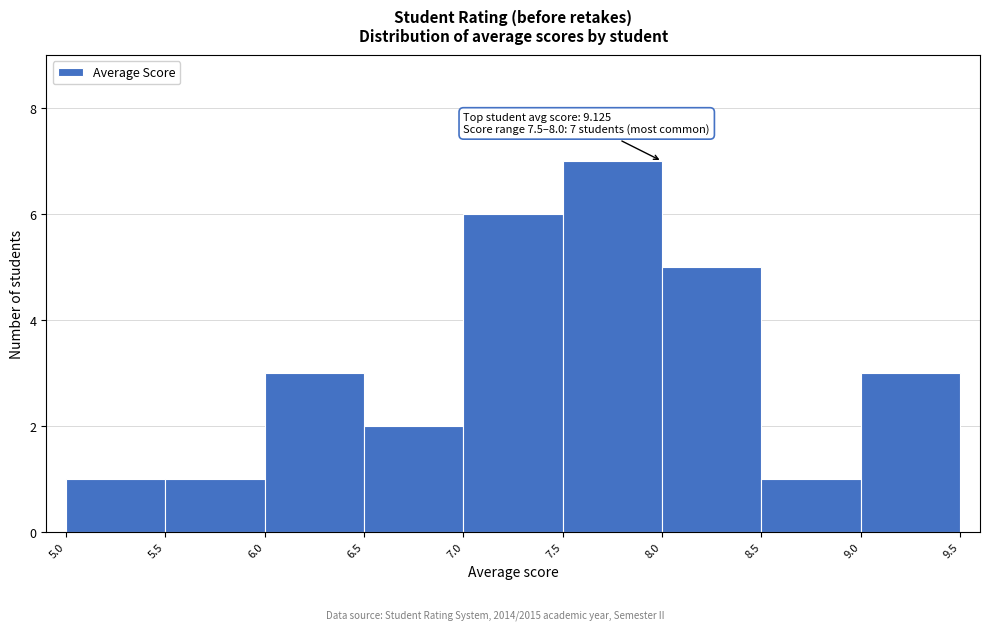

Over which range of the x-axis is the bar tallest?

7.5 to 8.0